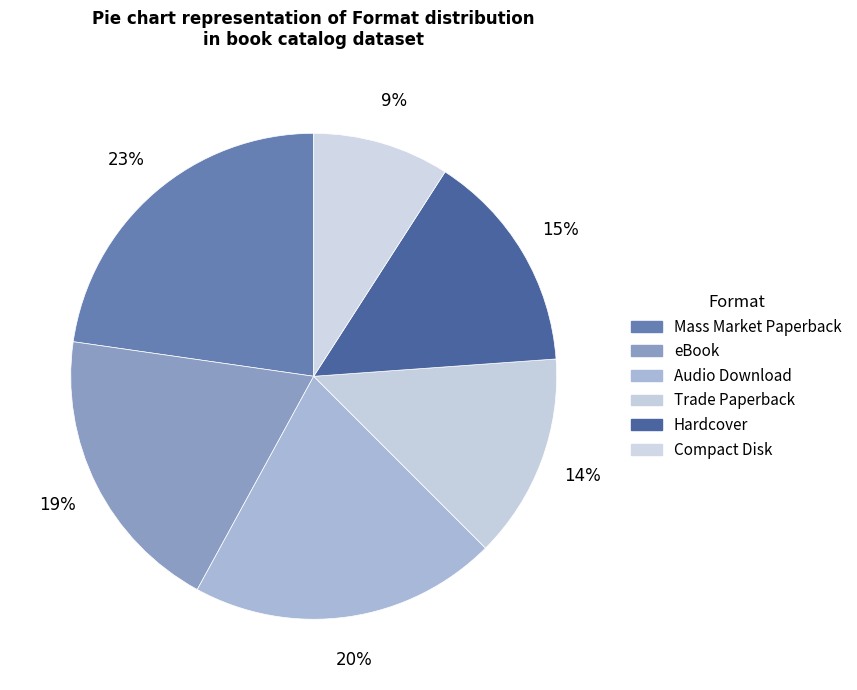

To the nearest percent, what portion does Audio Download represent?

20%